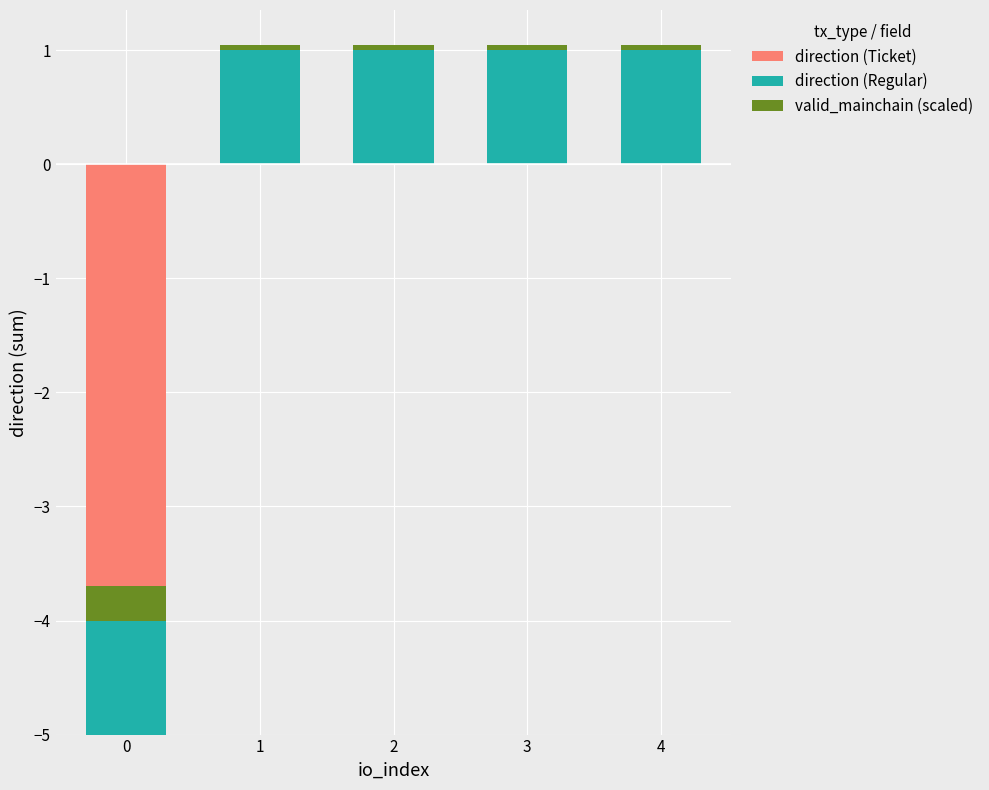

At 1, list the series in order from largest to smallest.

direction (Regular), valid_mainchain (scaled), direction (Ticket)